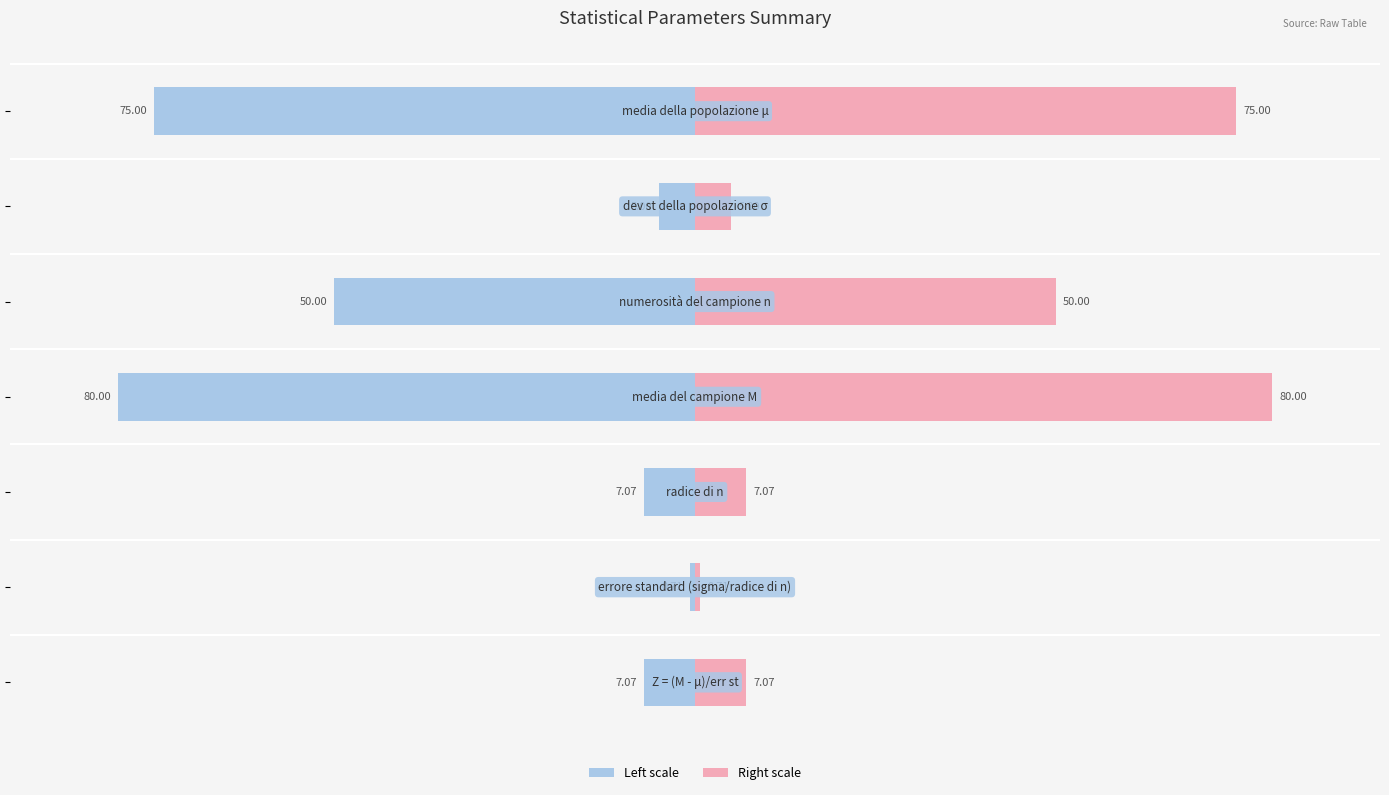

Rank the series by their maximum value, from lowest to highest.

Value (left), Value (right)